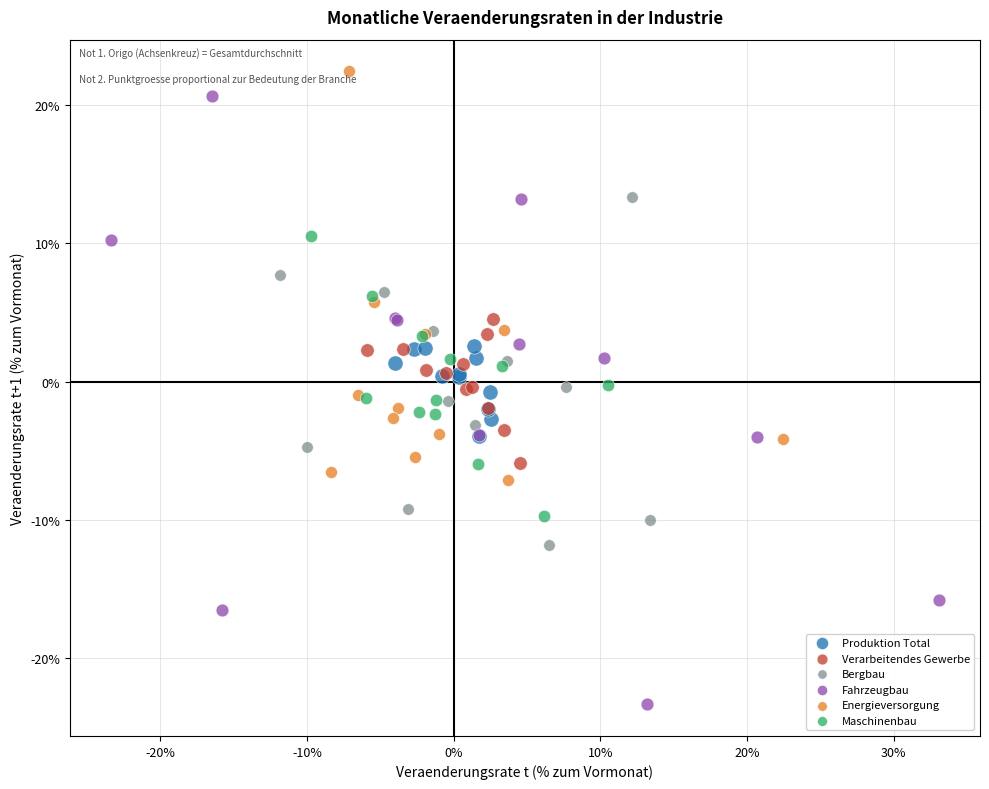

Which series reaches the minimum Y coordinate?

Fahrzeugbau